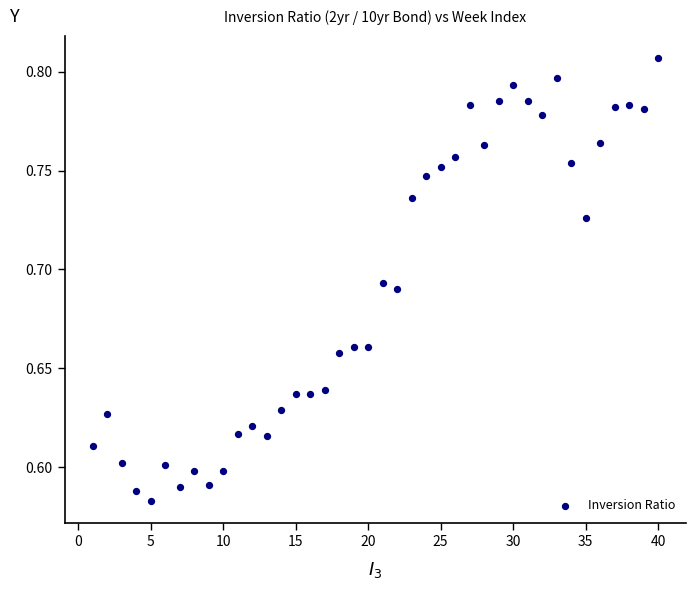

What is the range of X values (max minus min)?

39.0